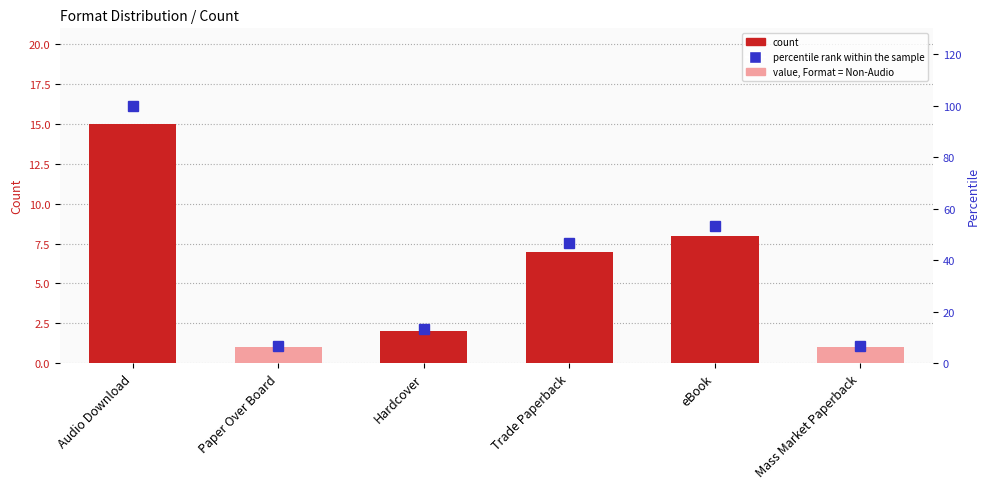

What position from the right is Hardcover?

4